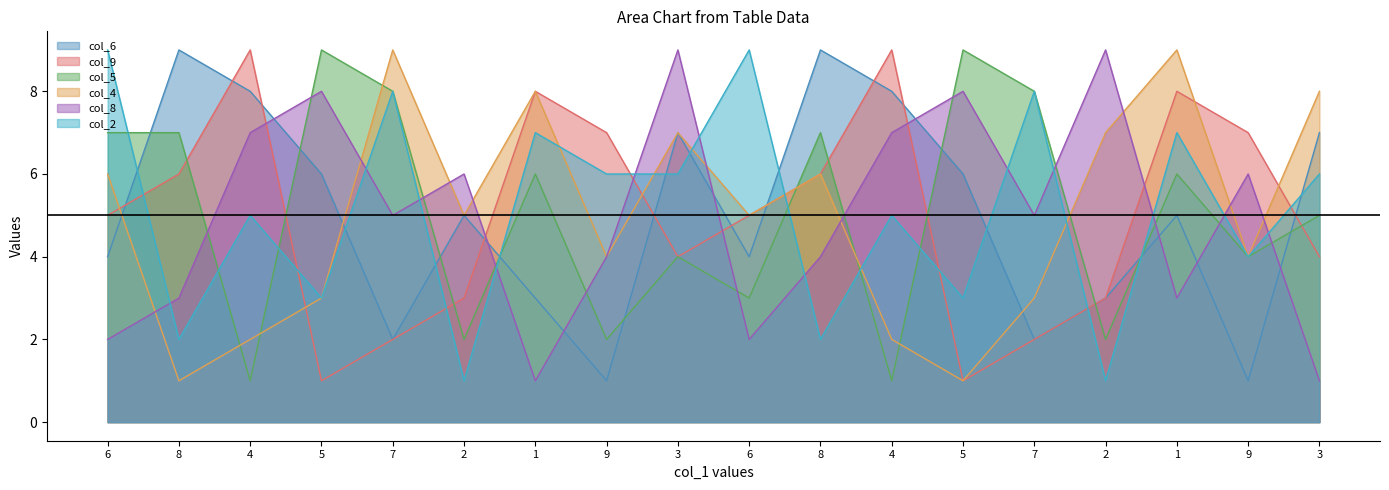

The value of col_6 at 4 is 8. True or false?

True